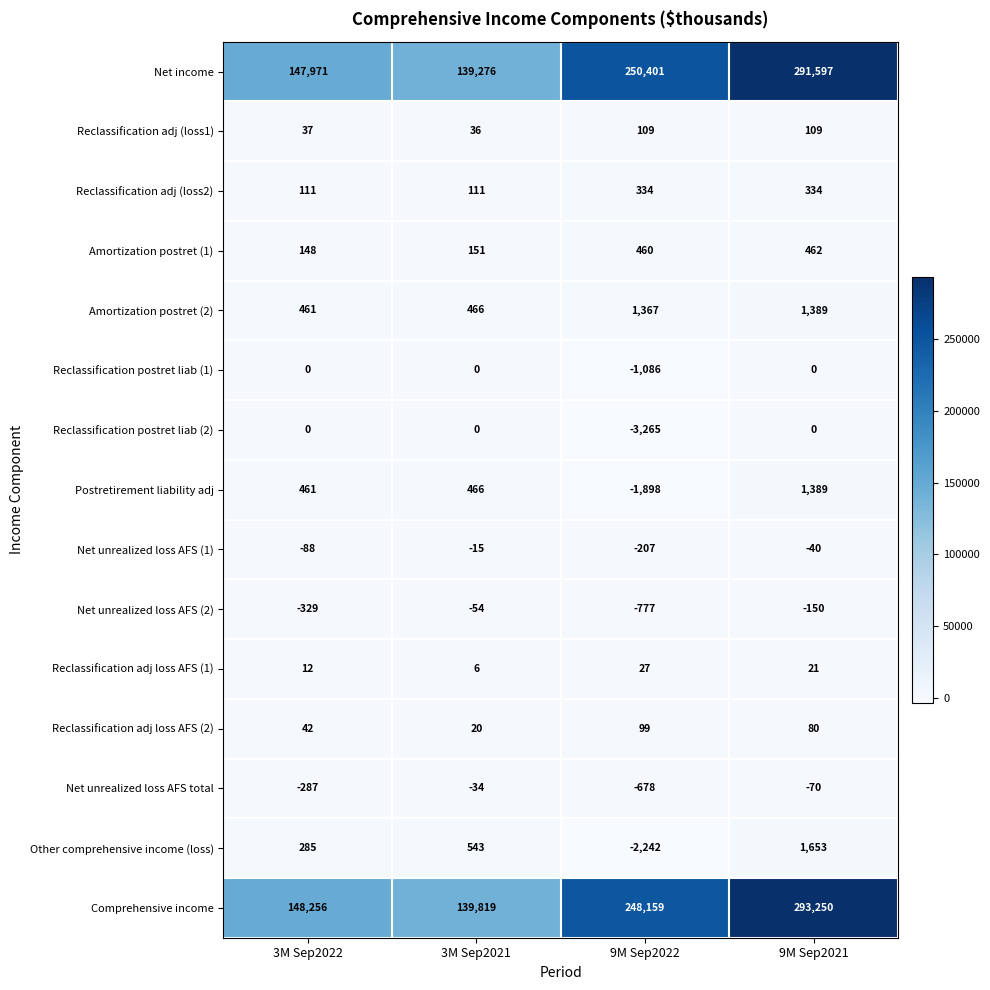

What is the difference between the maximum and minimum values in the Amortization postret (2) series?

928